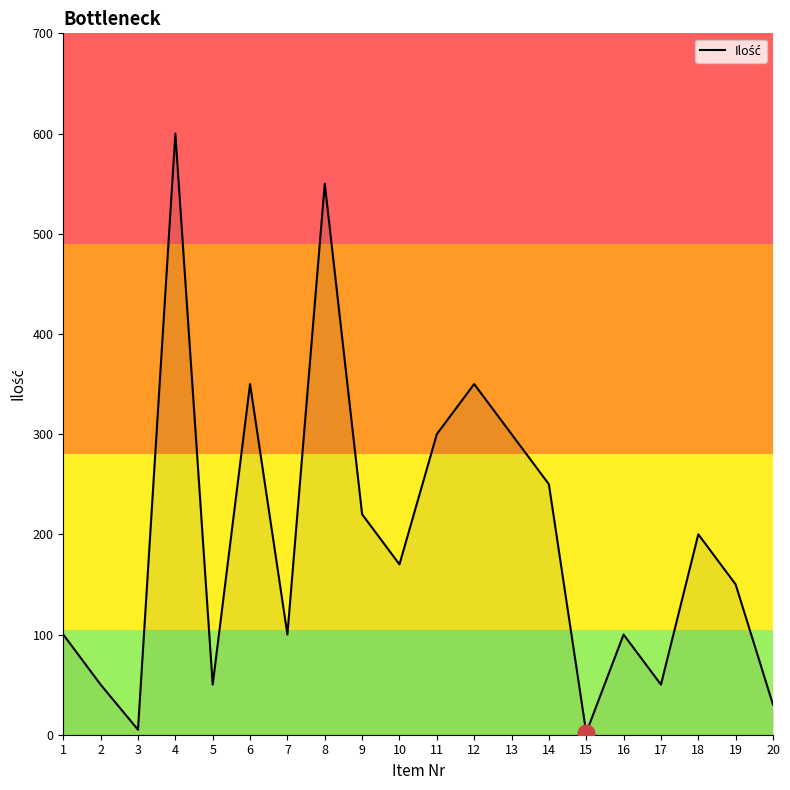

What is the difference between the maximum and minimum values?

598